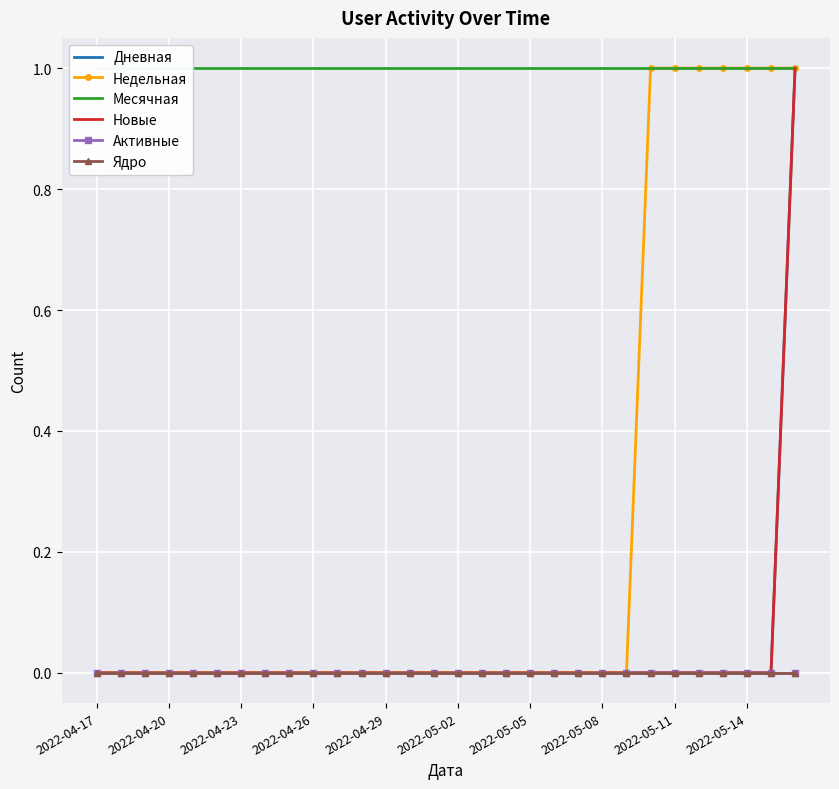

Is it true that Новые equals 0 at 26?

False